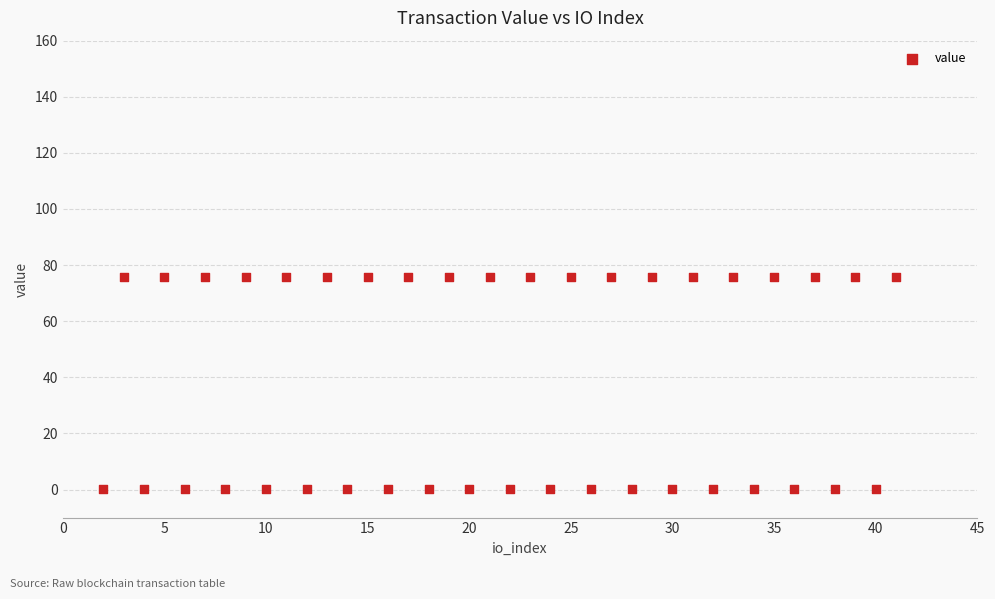

What is the range of Y values (max minus min)?

75.7